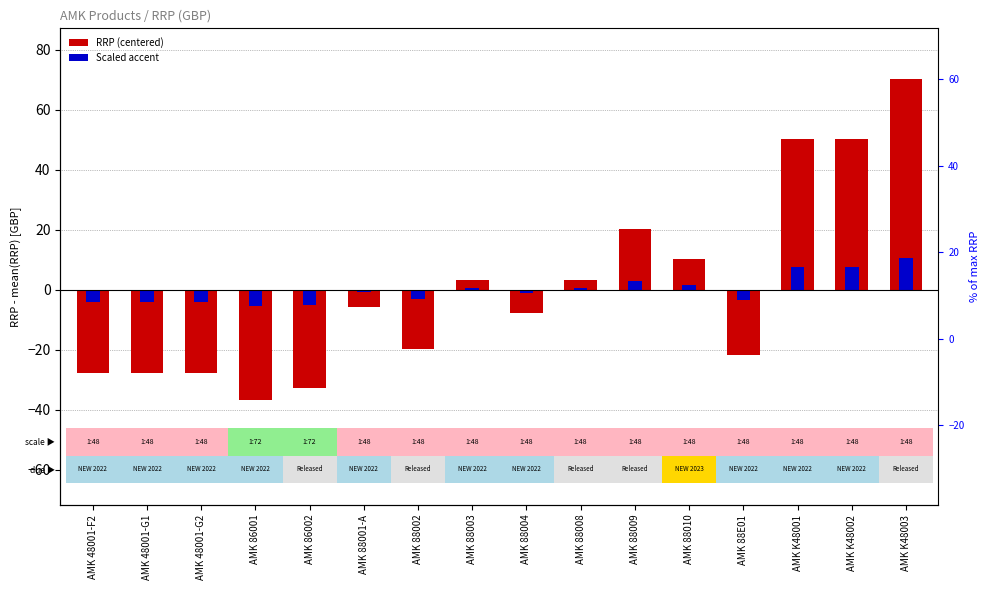

True or false: RRP (centered) has a value of 87.7 at AMK K48002.

False